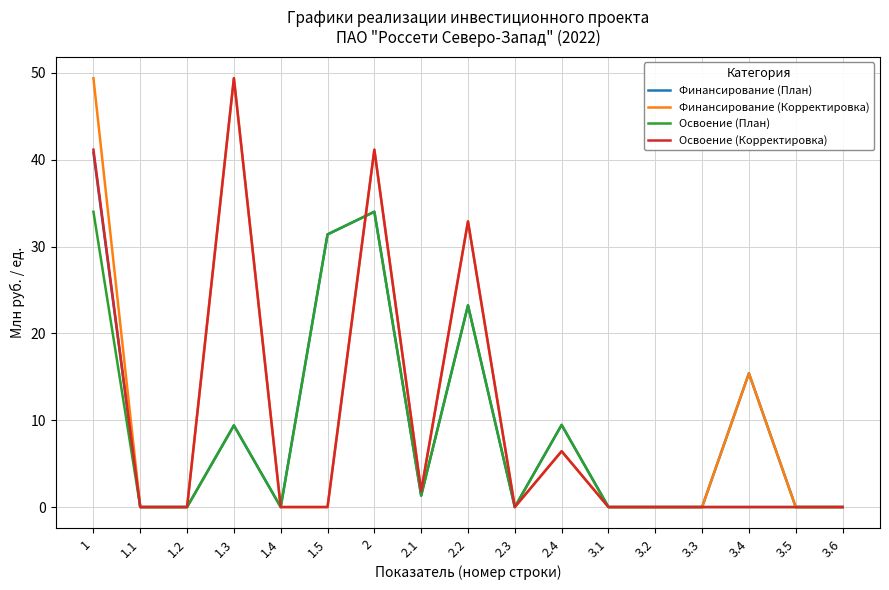

Is the value of Финансирование (План) at 3.6 greater than the value of Освоение (План) at 2.1?

No